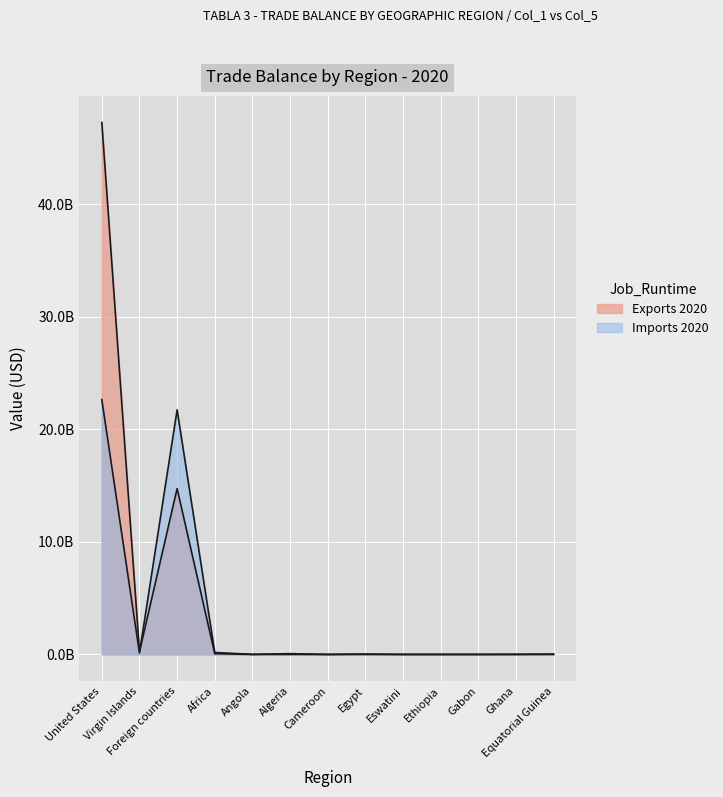

What is the spread (max minus min) of values at Africa?

106965905